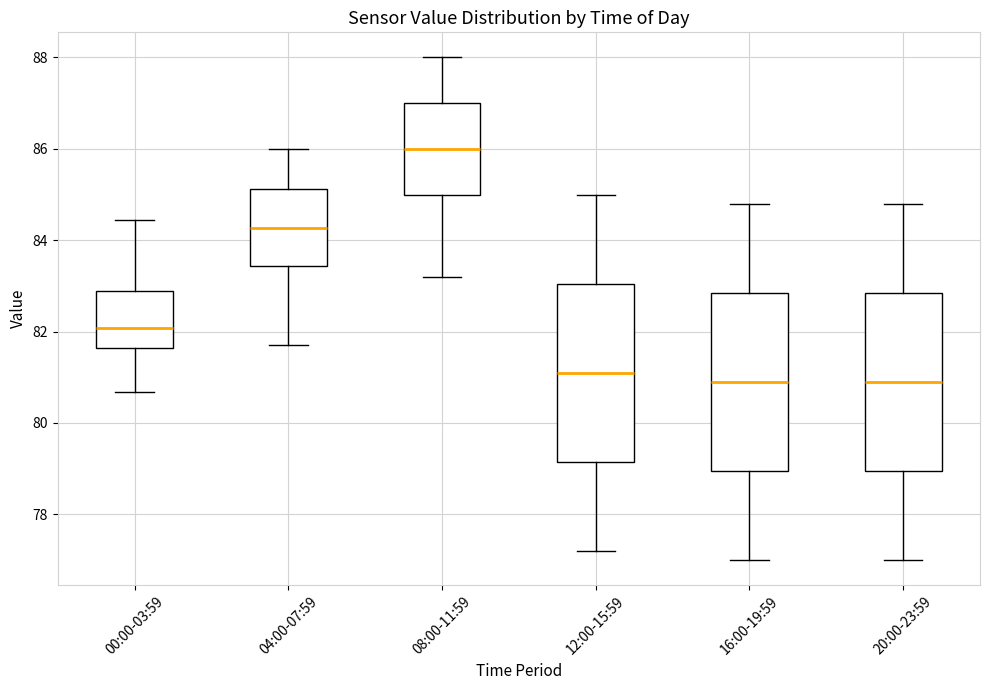

Which box's median line is the highest?

08:00-11:59